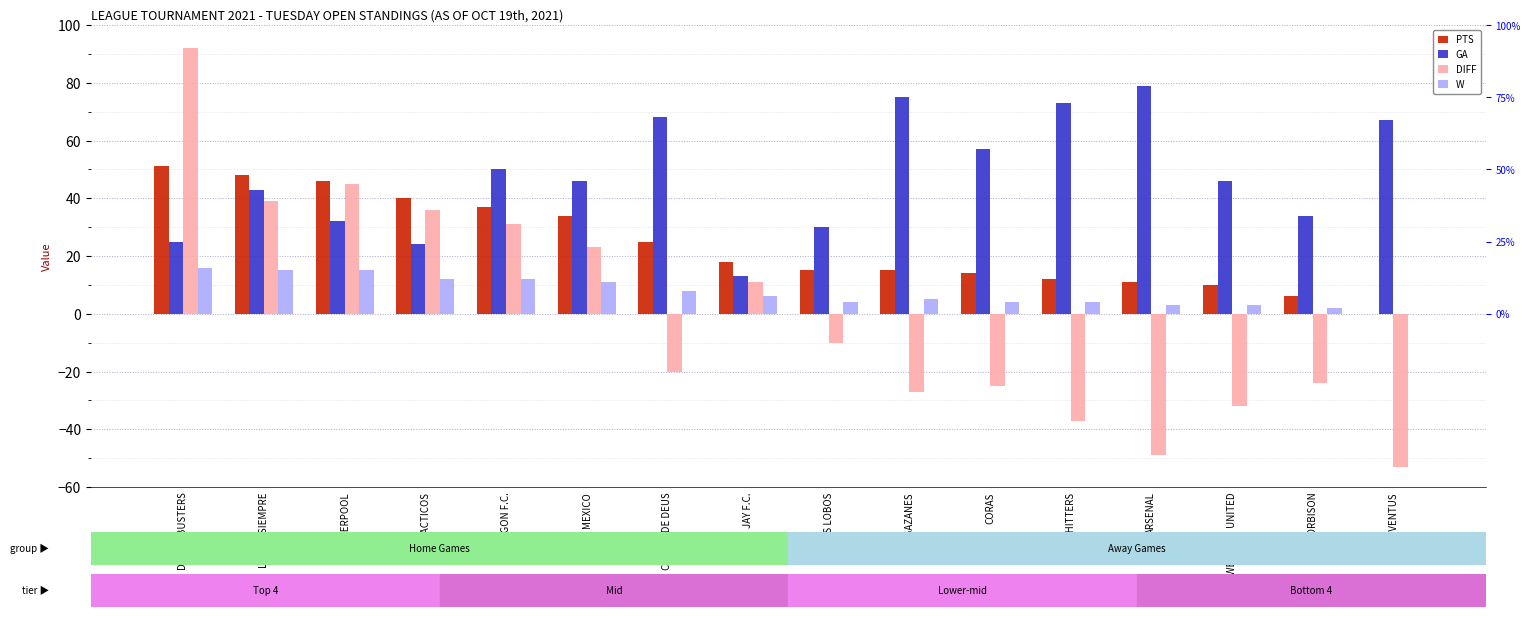

What is the difference between the maximum and minimum values in the PTS series?

51